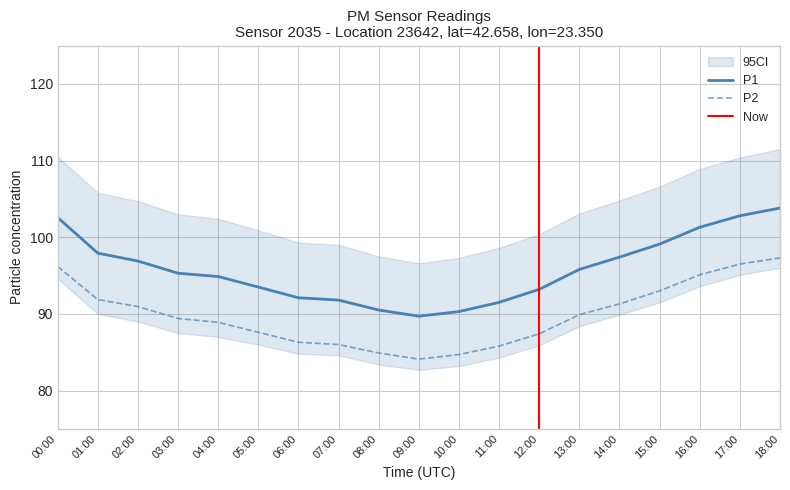

What position from the right is 06:00?

13